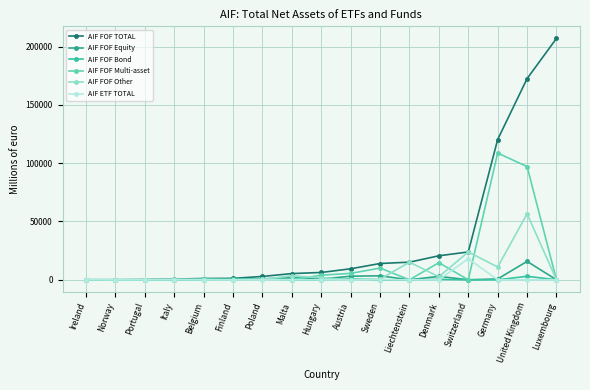

At how many categories does at least one series exceed 99537?

3